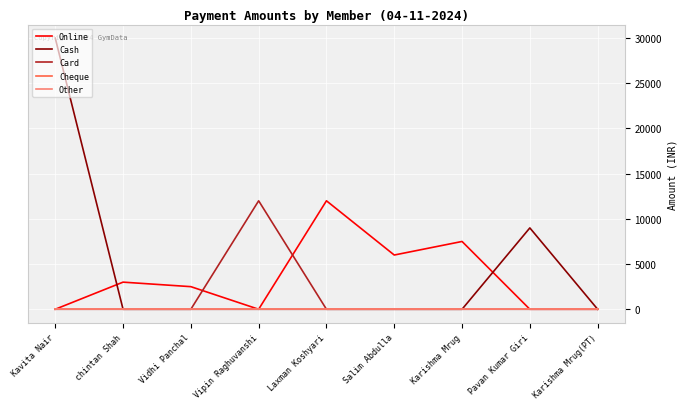

Reading left to right, extract all data points from this chart.

Online: Kavita Nair=0	chintan Shah=3000	Vidhi Panchal=2500	Vipin Raghuvanshi=0	Laxman Koshyari=12000	Salim Abdulla=6000	Karishma Mrug=7500	Pavan Kumar Giri=0	Karishma Mrug(PT)=0
Cash: Kavita Nair=30000	chintan Shah=0	Vidhi Panchal=0	Vipin Raghuvanshi=0	Laxman Koshyari=0	Salim Abdulla=0	Karishma Mrug=0	Pavan Kumar Giri=9000	Karishma Mrug(PT)=0
Card: Kavita Nair=0	chintan Shah=0	Vidhi Panchal=0	Vipin Raghuvanshi=12000	Laxman Koshyari=0	Salim Abdulla=0	Karishma Mrug=0	Pavan Kumar Giri=0	Karishma Mrug(PT)=0
Cheque: Kavita Nair=0	chintan Shah=0	Vidhi Panchal=0	Vipin Raghuvanshi=0	Laxman Koshyari=0	Salim Abdulla=0	Karishma Mrug=0	Pavan Kumar Giri=0	Karishma Mrug(PT)=0
Other: Kavita Nair=0	chintan Shah=0	Vidhi Panchal=0	Vipin Raghuvanshi=0	Laxman Koshyari=0	Salim Abdulla=0	Karishma Mrug=0	Pavan Kumar Giri=0	Karishma Mrug(PT)=0